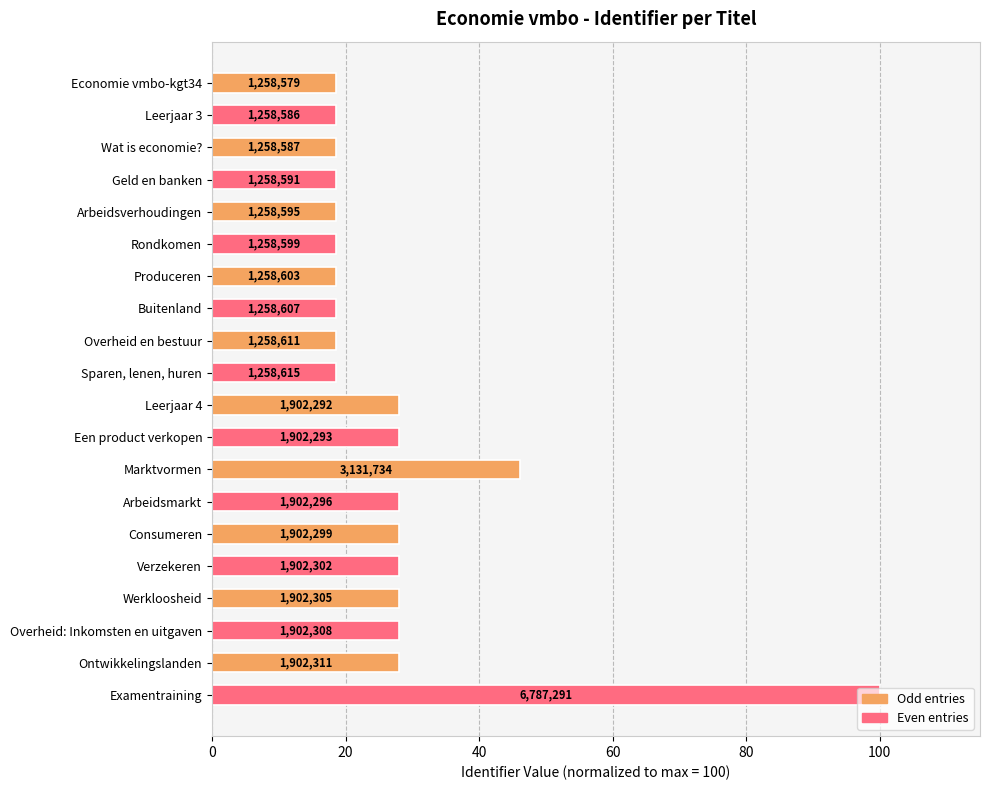

How many bars are there in total?

20